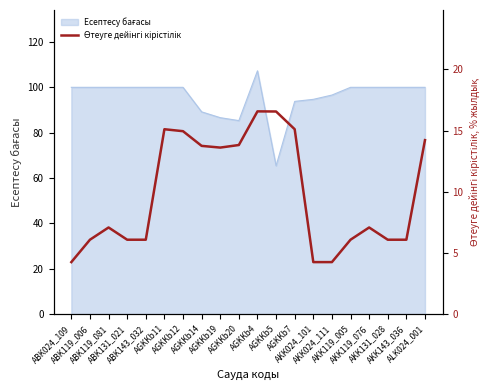

List the labels in order of value, smallest first.

ABK024_109, AKK024_101, AKK024_111, ABK119_006, ABK131_021, ABK143_032, AKK119_005, AKK131_028, AKK143_036, ABK119_081, AKK119_076, AGKKb19, AGKKb14, AGKKb20, ALK024_001, AGKKb12, AGKKb11, AGKKb7, AGKKb5, AGKKb4